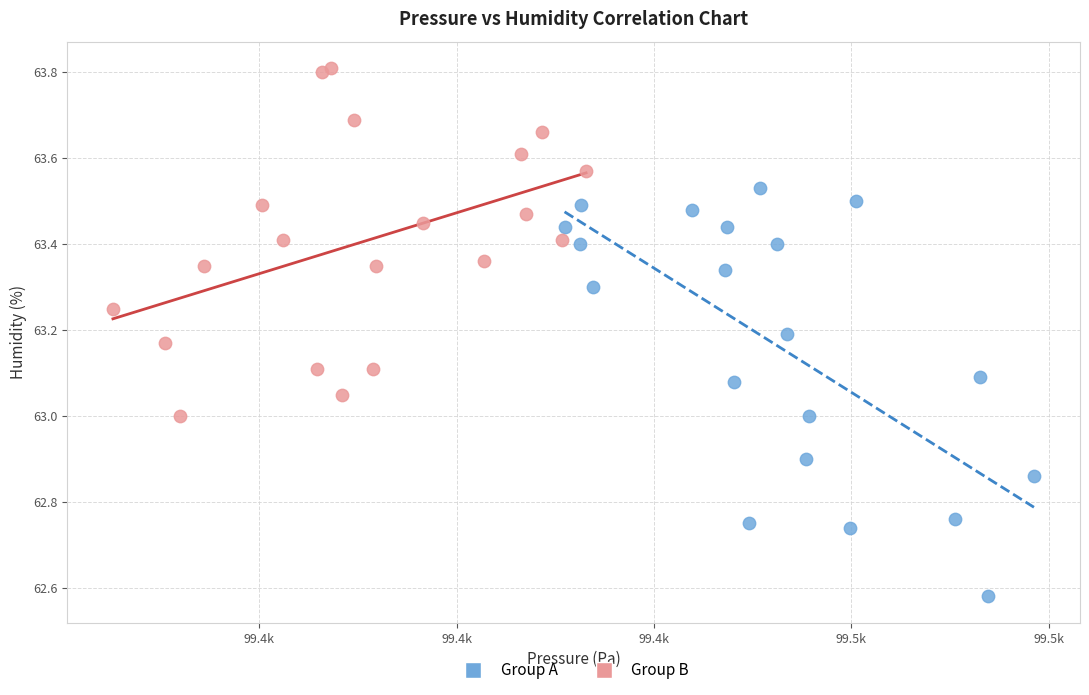

Which series contains the highest Y value?

Group B